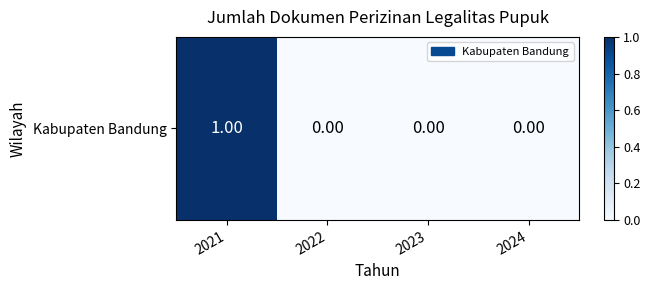

Reading right to left, extract all data points from this chart.

2024=0	2023=0	2022=0	2021=1